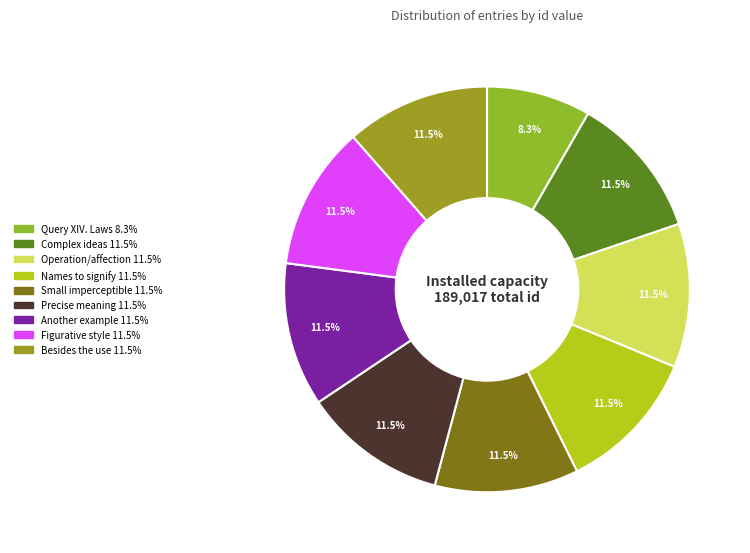

Is Names to signify the majority of the pie?

No